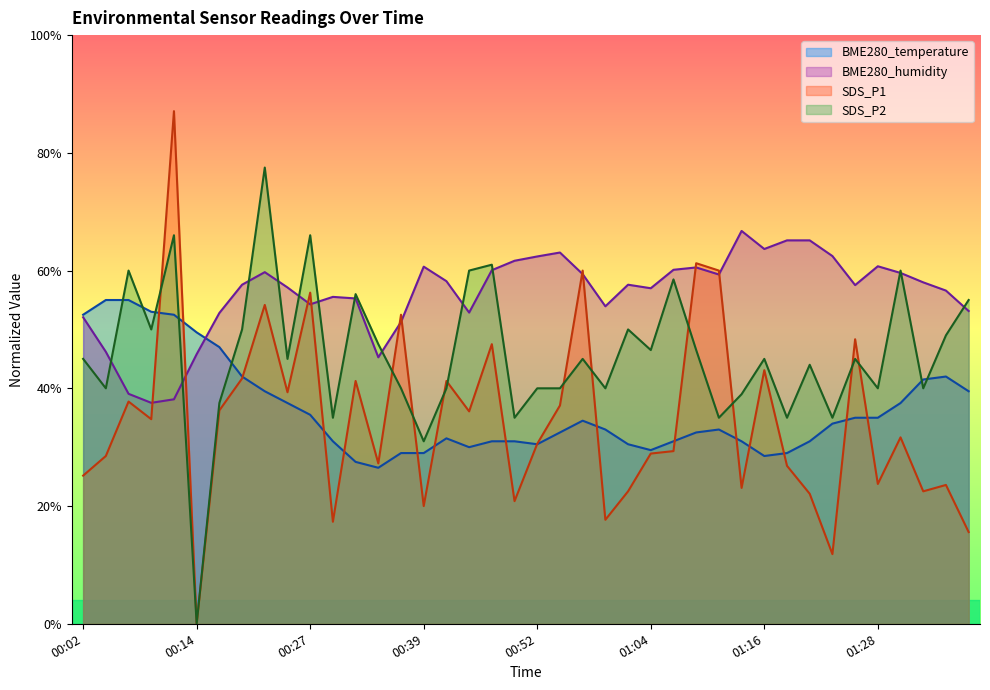

What is the highest value of the BME280_humidity series?

66.7